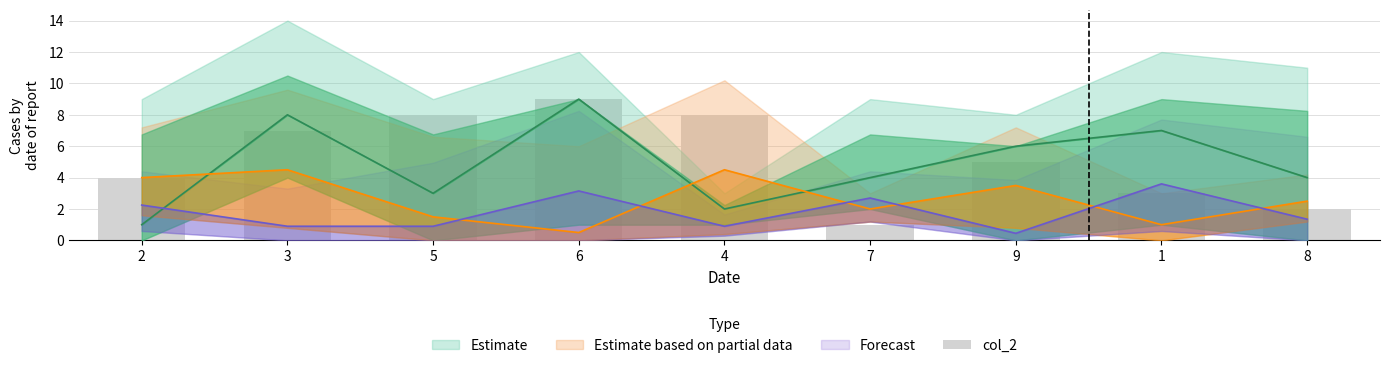

How many categories are shown in the chart?

9